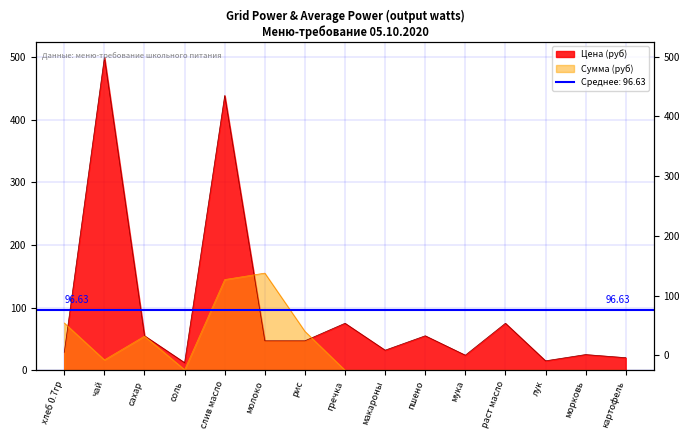

How many interior local valleys does the Цена (руб) series have?

4